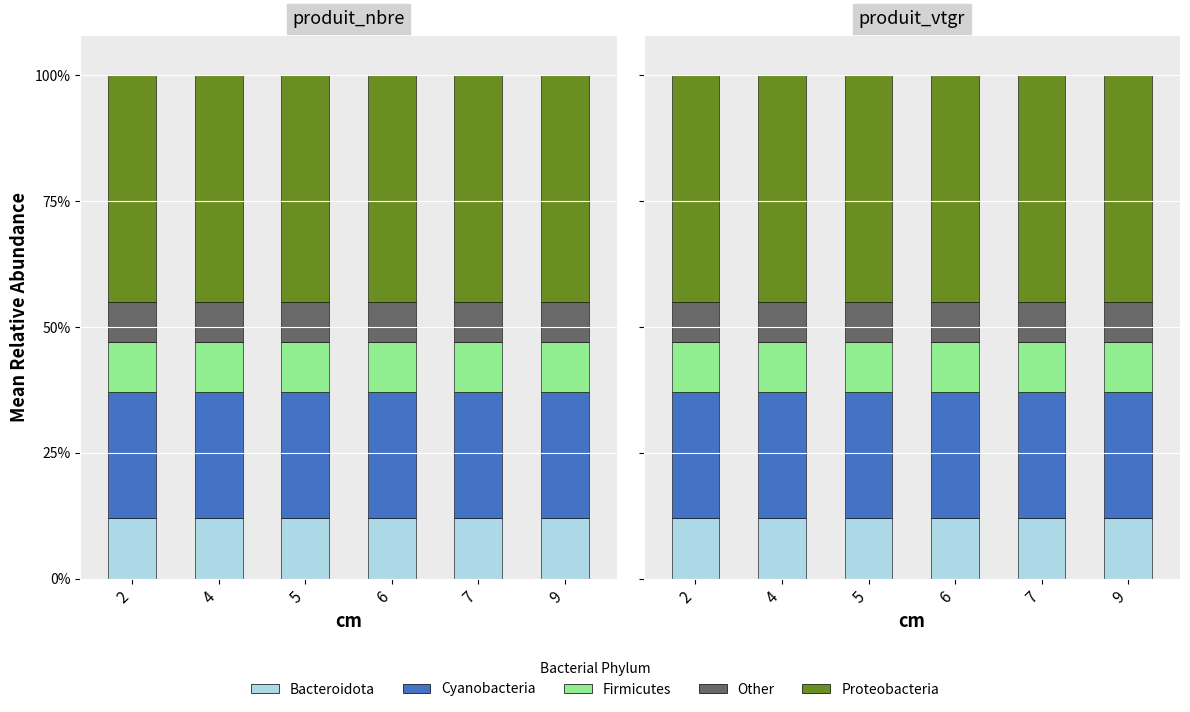

Which category has the highest value across all series?

2